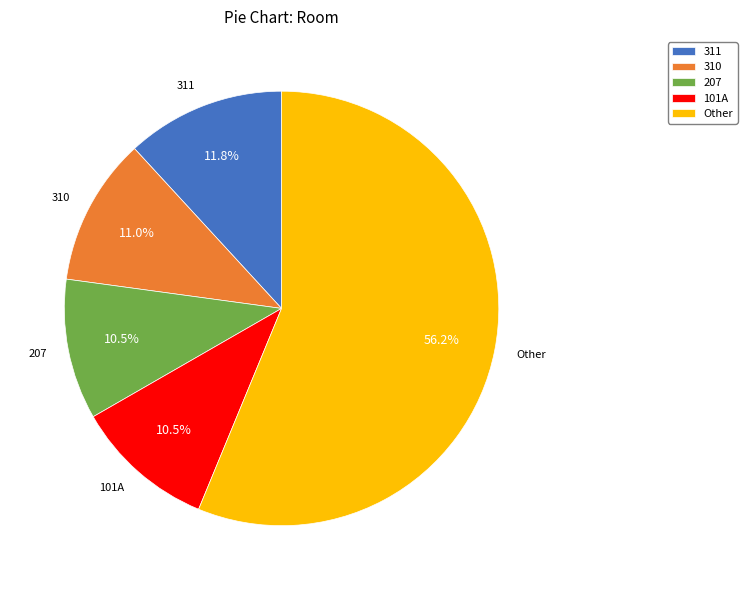

What is the largest slice in the pie chart?

Other